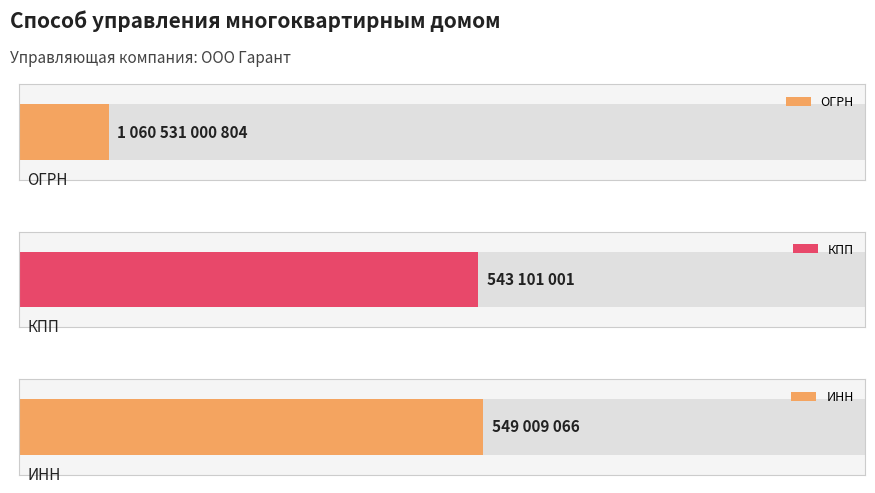

Which label corresponds to the largest value in the chart?

ОГРН